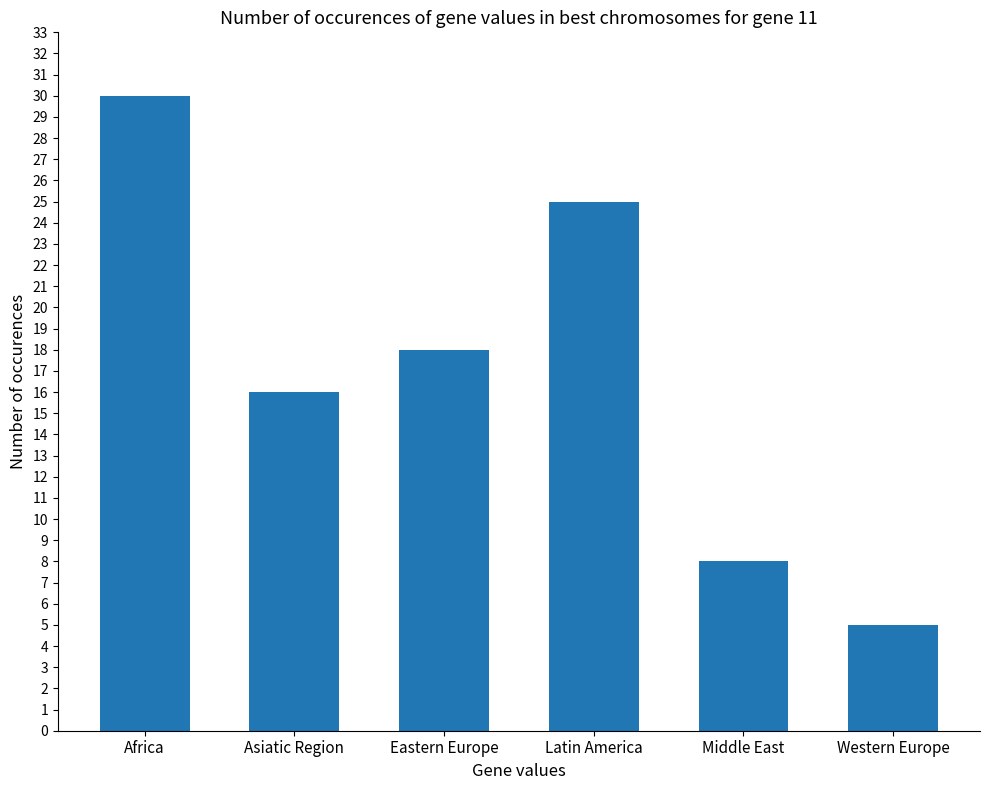

What is the label of the 1st bar from the left?

Africa